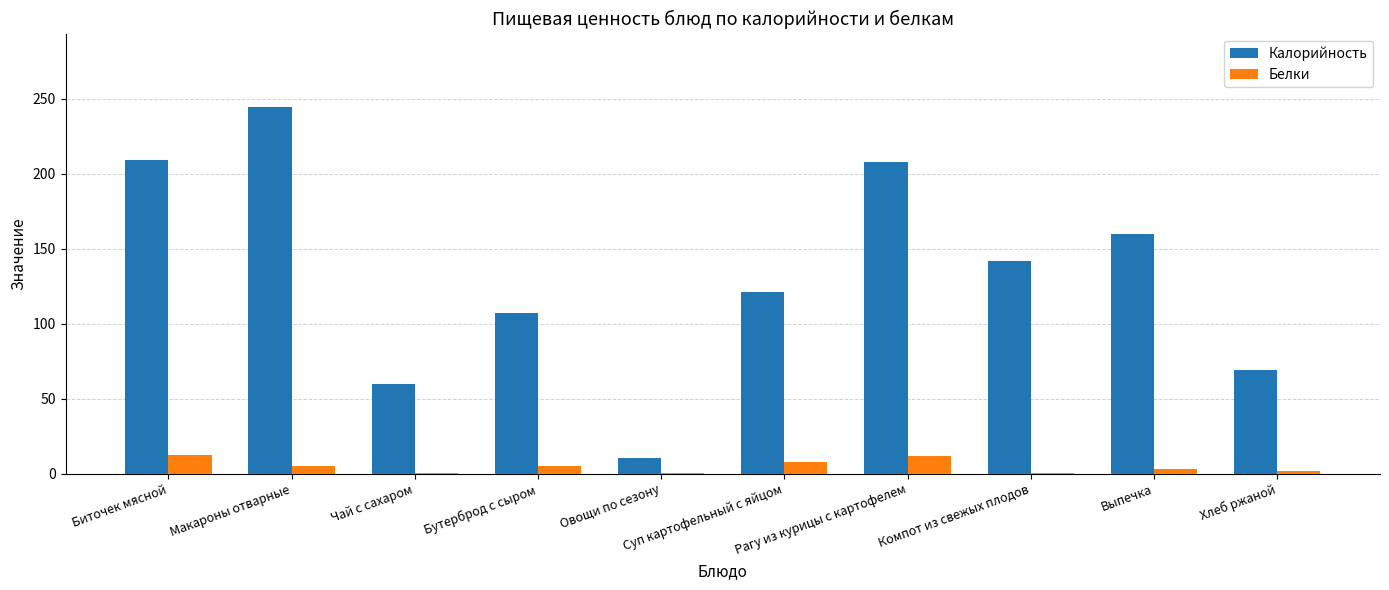

What is the total value across all series at Овощи по сезону?

11.0